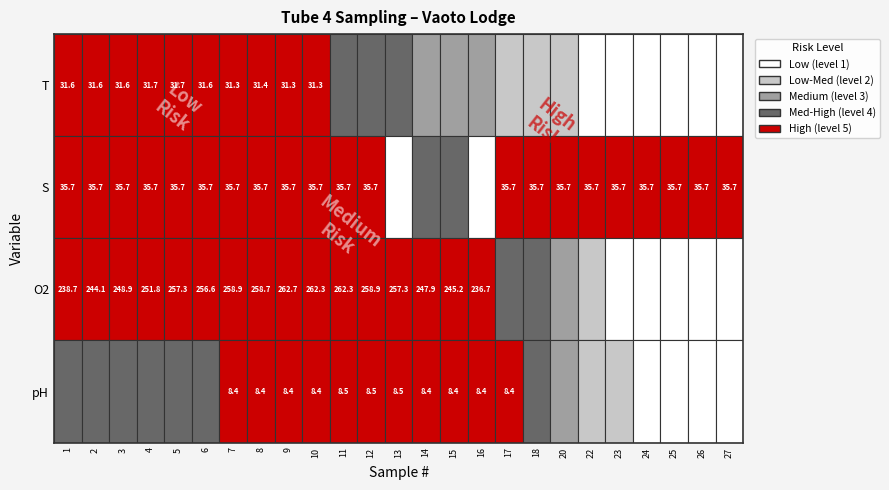

Rank the series at 23 from lowest to highest value.

pH, T, S, O2